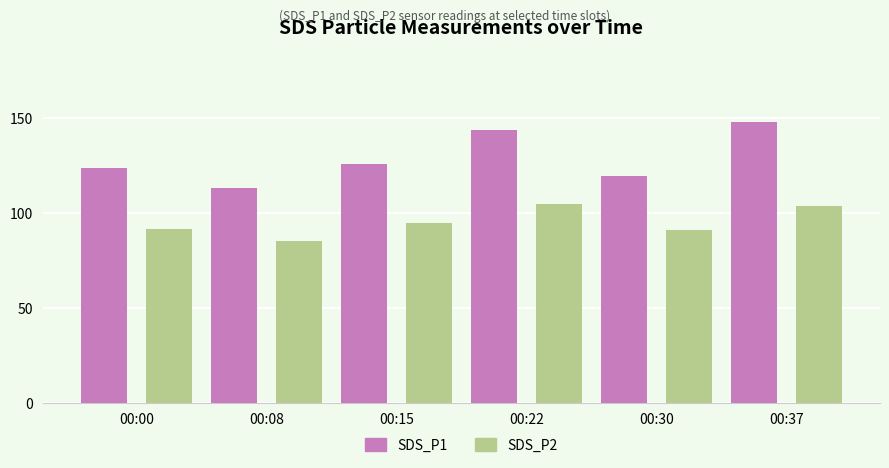

True or false: SDS_P1 has a value of 66.5 at 00:22.

False